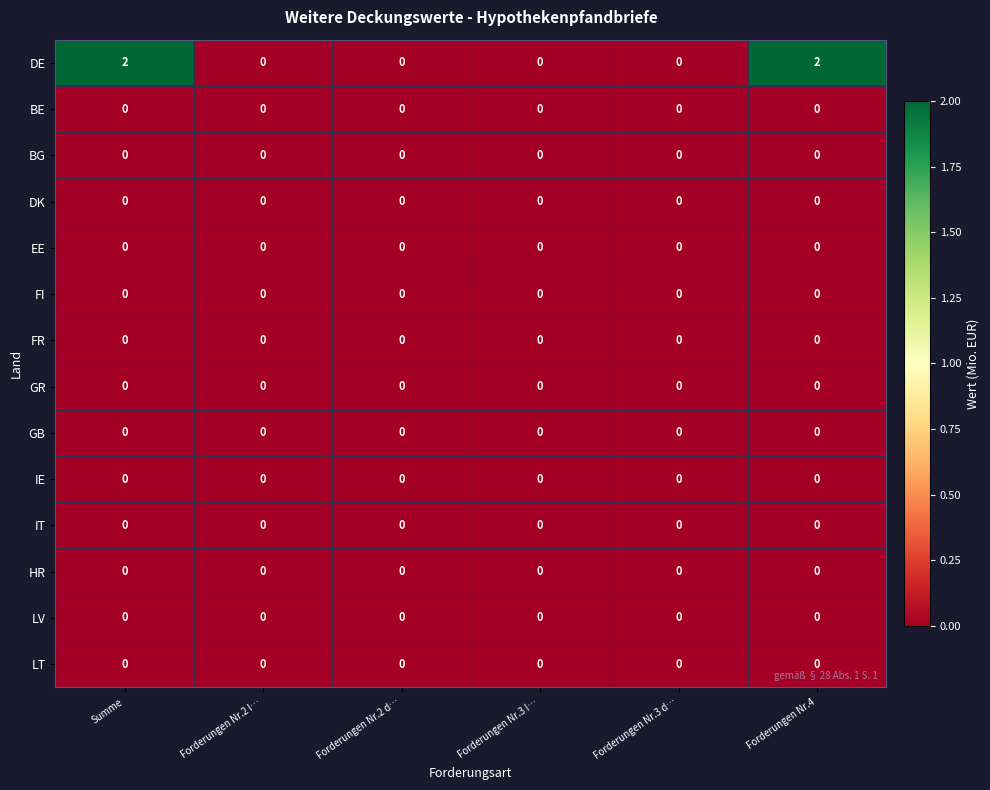

True or false: LT has a value of 0 at Forderungen Nr.2 I….

True